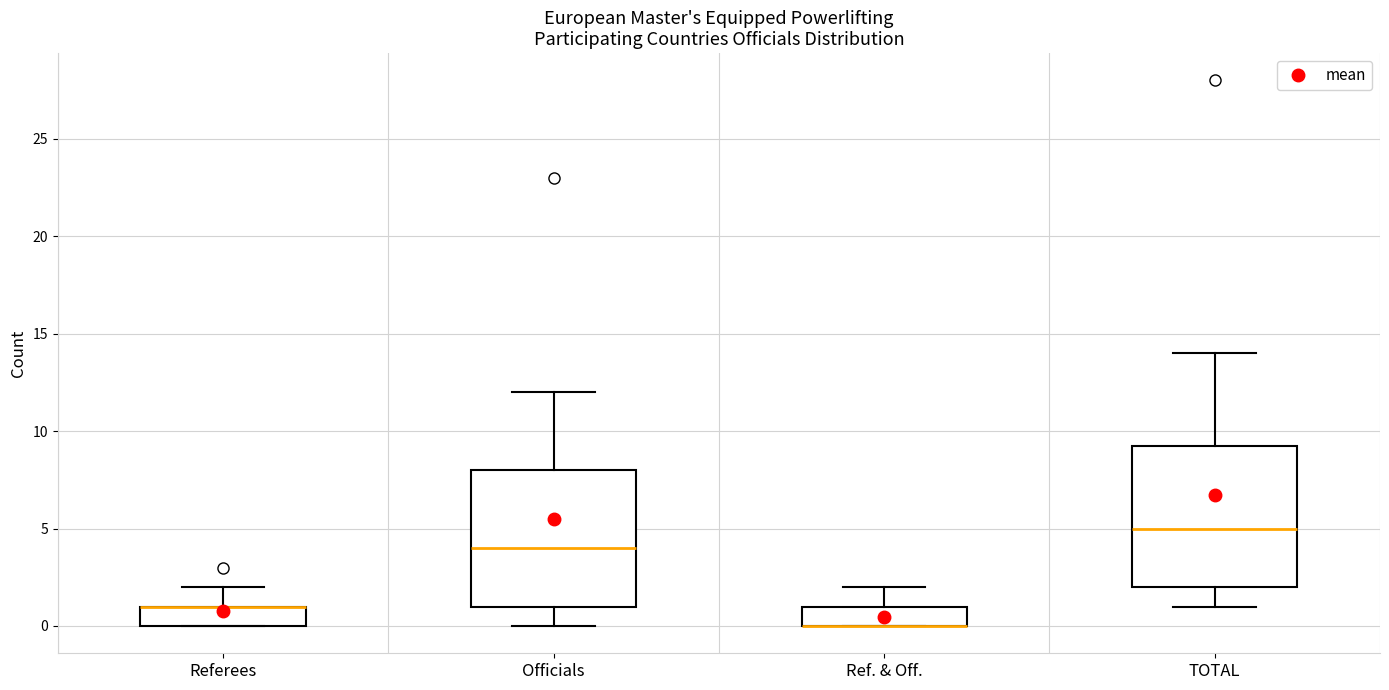

Reading left to right, read every box against the y-axis: the position of its median line, the range the box covers, and the ends of its whiskers. The values are not printed on the chart, so give them approximately, as read against the axis.

Referees: median 1.0 (drawn on the box's upper edge), box 0.0 to 1.0, whiskers 0.0 to 2.0
Officials: median 4.0, box 1.0 to 8.0, whiskers 0.0 to 12.0
Ref. & Off.: median 0.0 (drawn on the box's lower edge), box 0.0 to 1.0, whiskers 0.0 to 2.0
TOTAL: median 5.0, box 2.0 to 9.5, whiskers 1.0 to 14.0